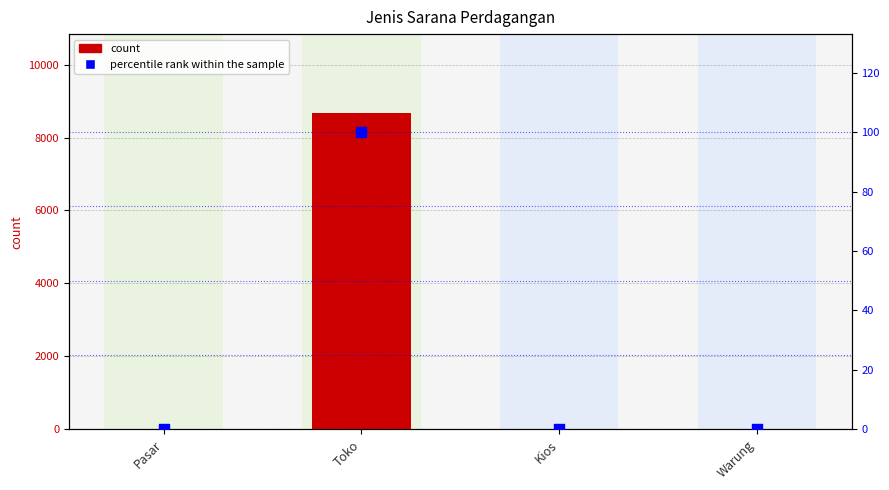

Which series contains the highest Y value?

Jumlah